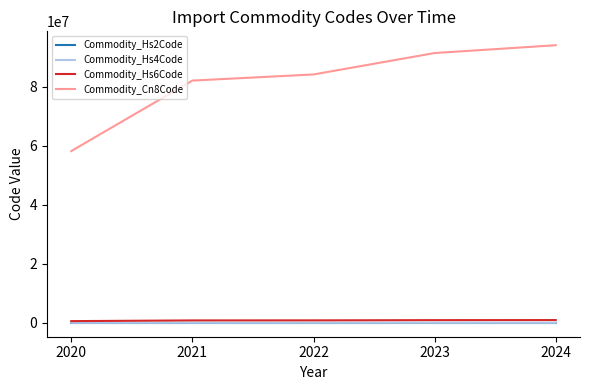

True or false: Commodity_Hs6Code and Commodity_Cn8Code intersect in this chart.

False